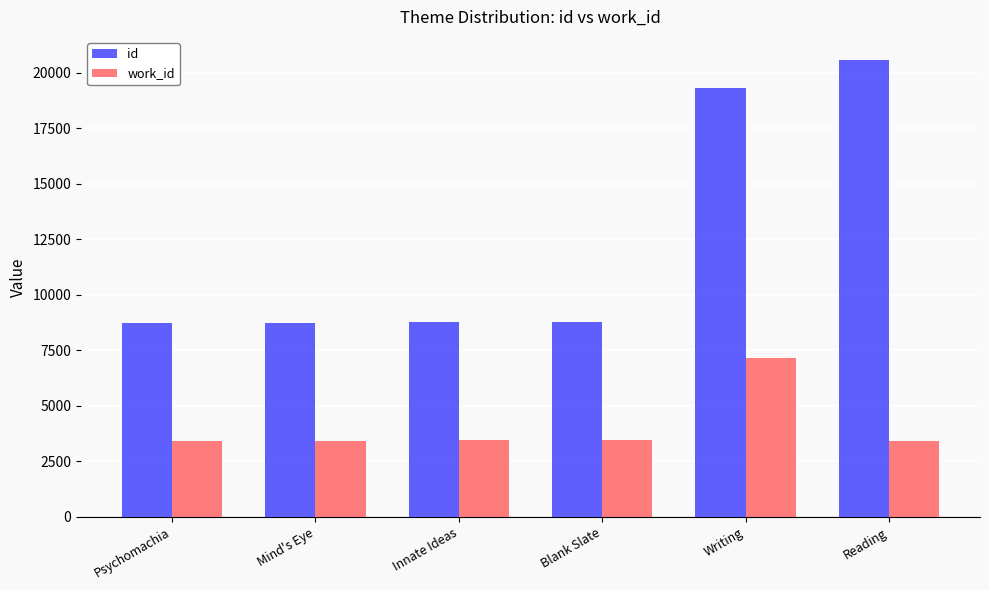

At which label is id closest to 14648?

Writing